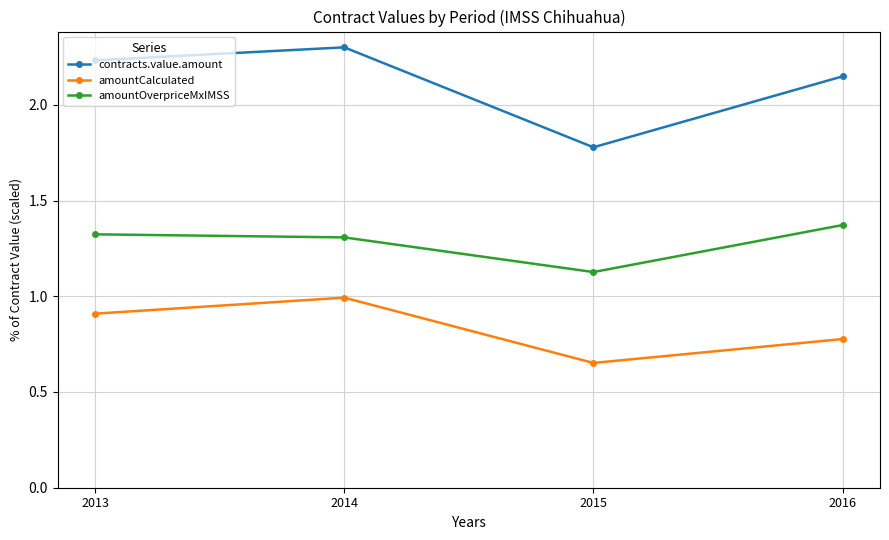

What is the total value across all series at 2013?

4.5